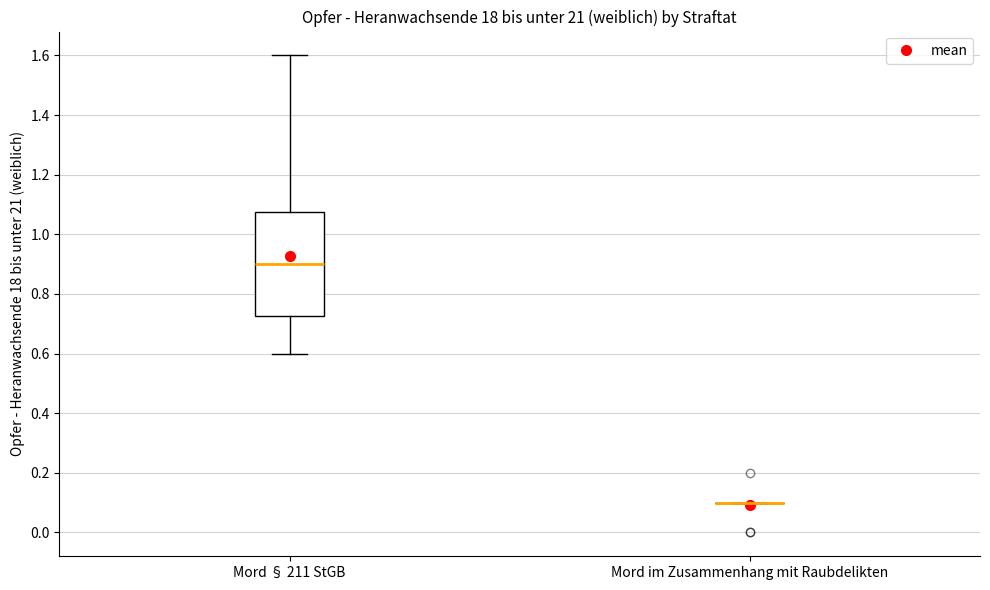

Comparing the boxes themselves (not the whiskers), which one is the tallest?

Mord § 211 StGB